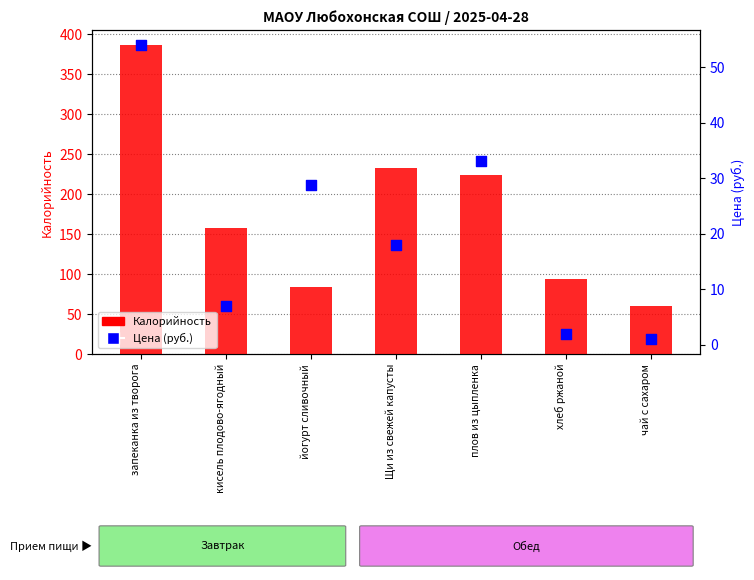

Which series has the largest Y range (max minus min)?

Калорийность